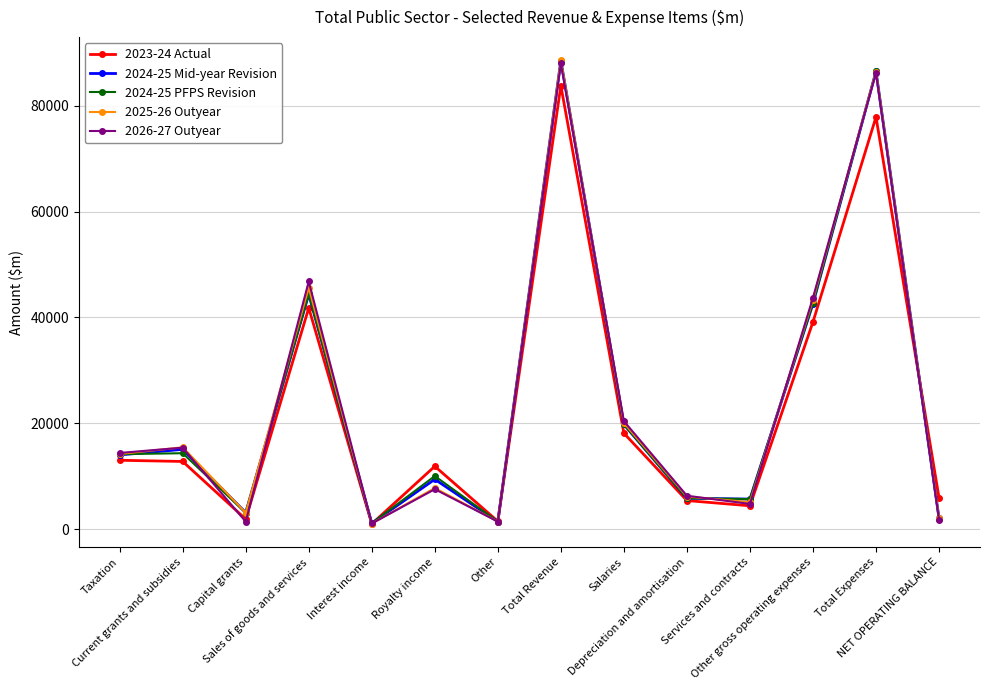

What is the difference between the maximum and minimum values in the 2025-26 Outyear series?

87533